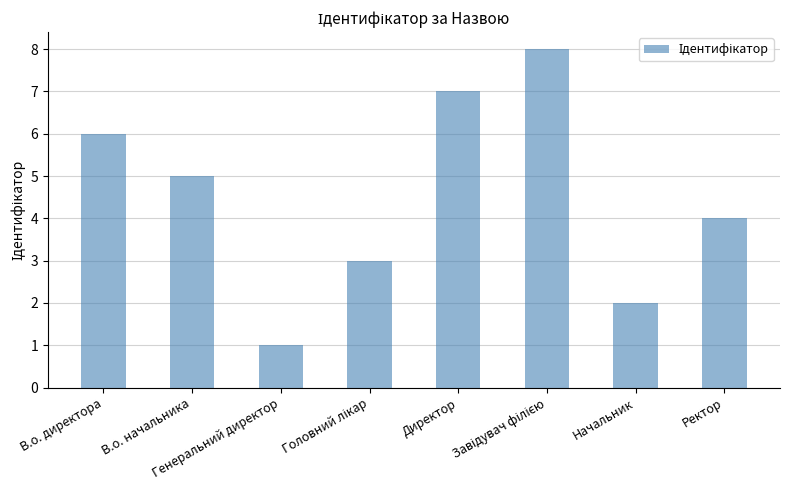

What is the greatest value displayed?

8